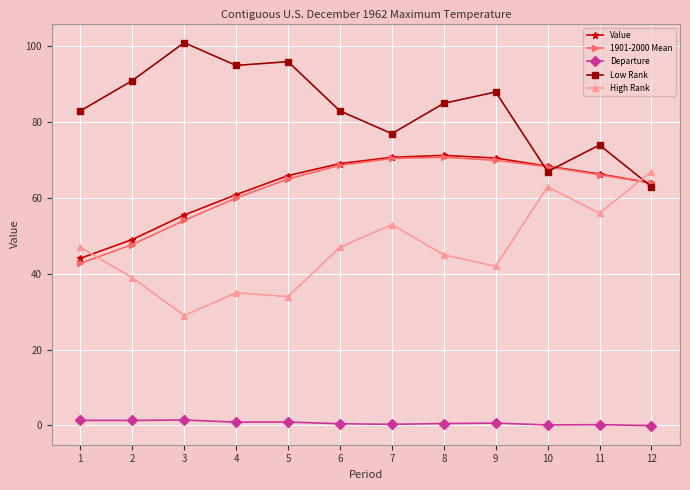

Which series ends up on top after the final intersection of Low Rank and 1901-2000 Mean?

1901-2000 Mean